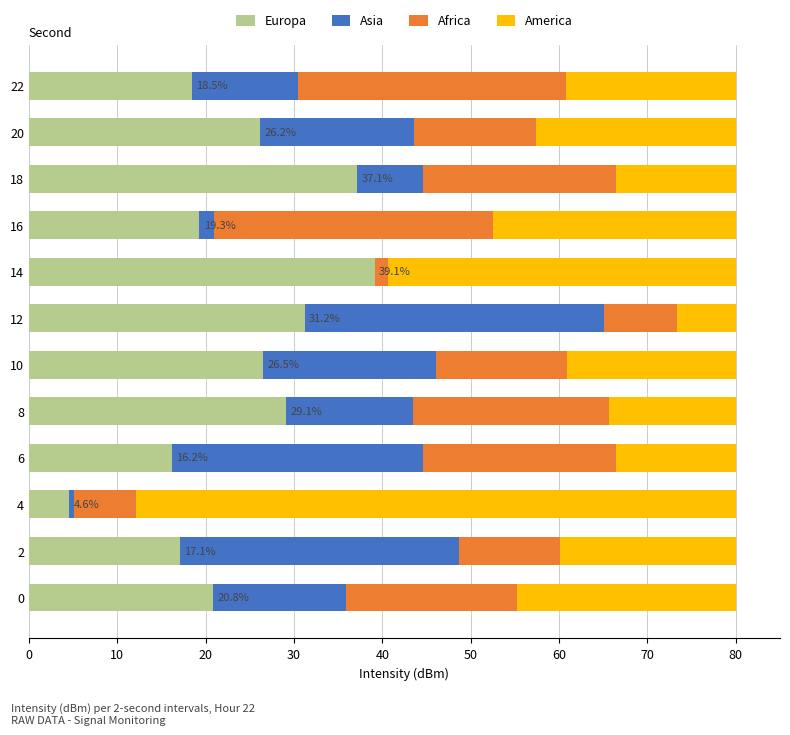

What is the total value across all series at 0?

80.0